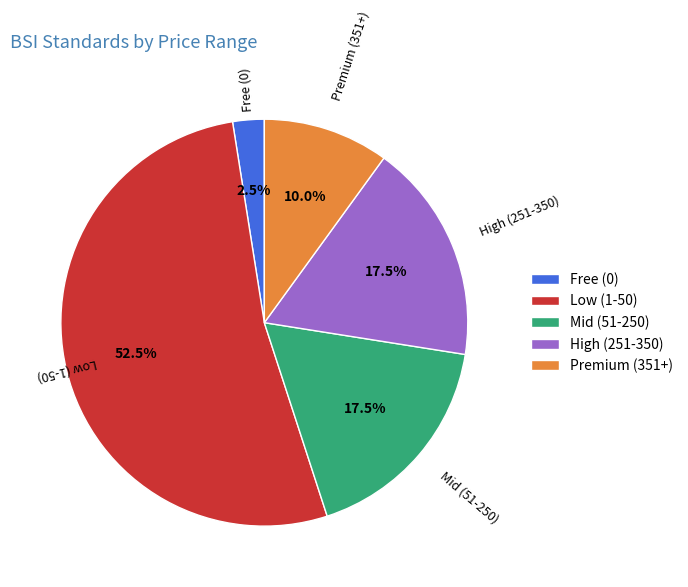

Which slice is the largest?

Low (1-50)